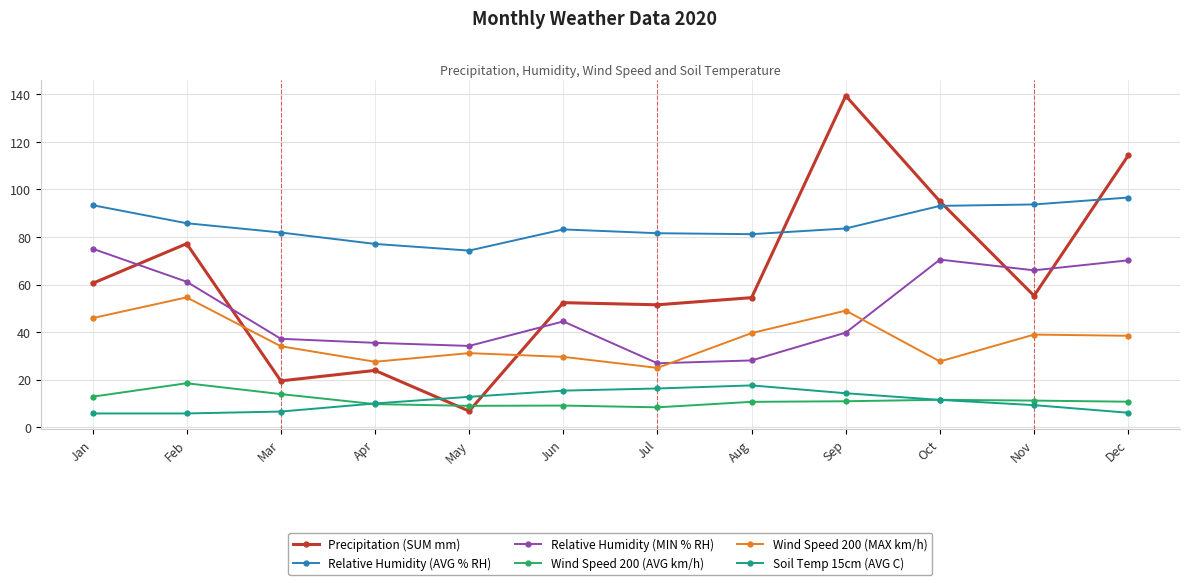

What is the total value across all series at May?

168.3